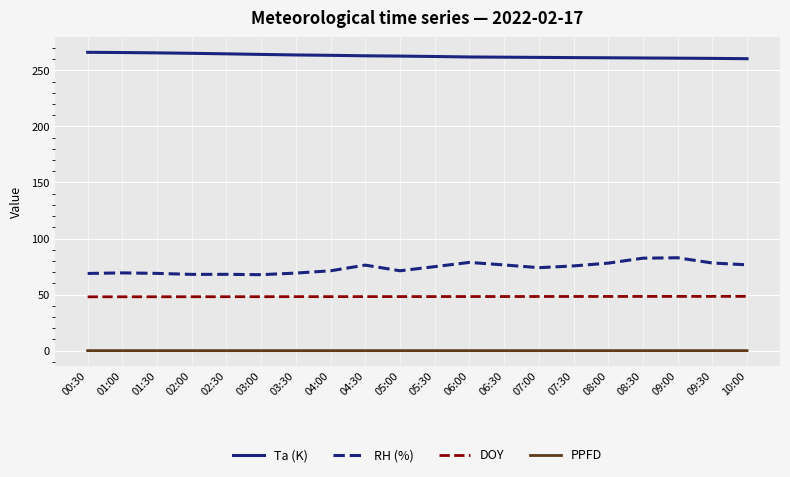

How many lines are shown in the chart?

4